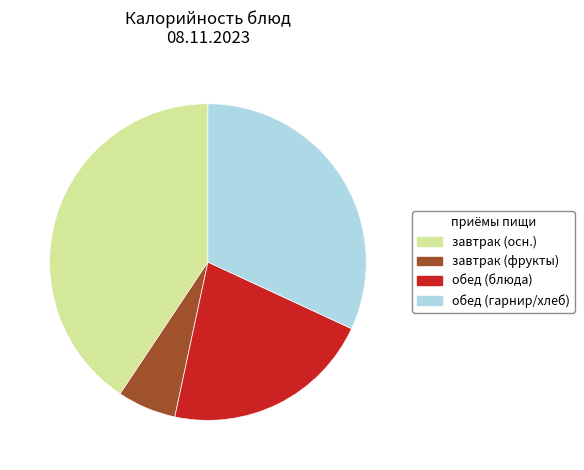

Is it true that завтрак (осн.) is 47% of the pie?

False